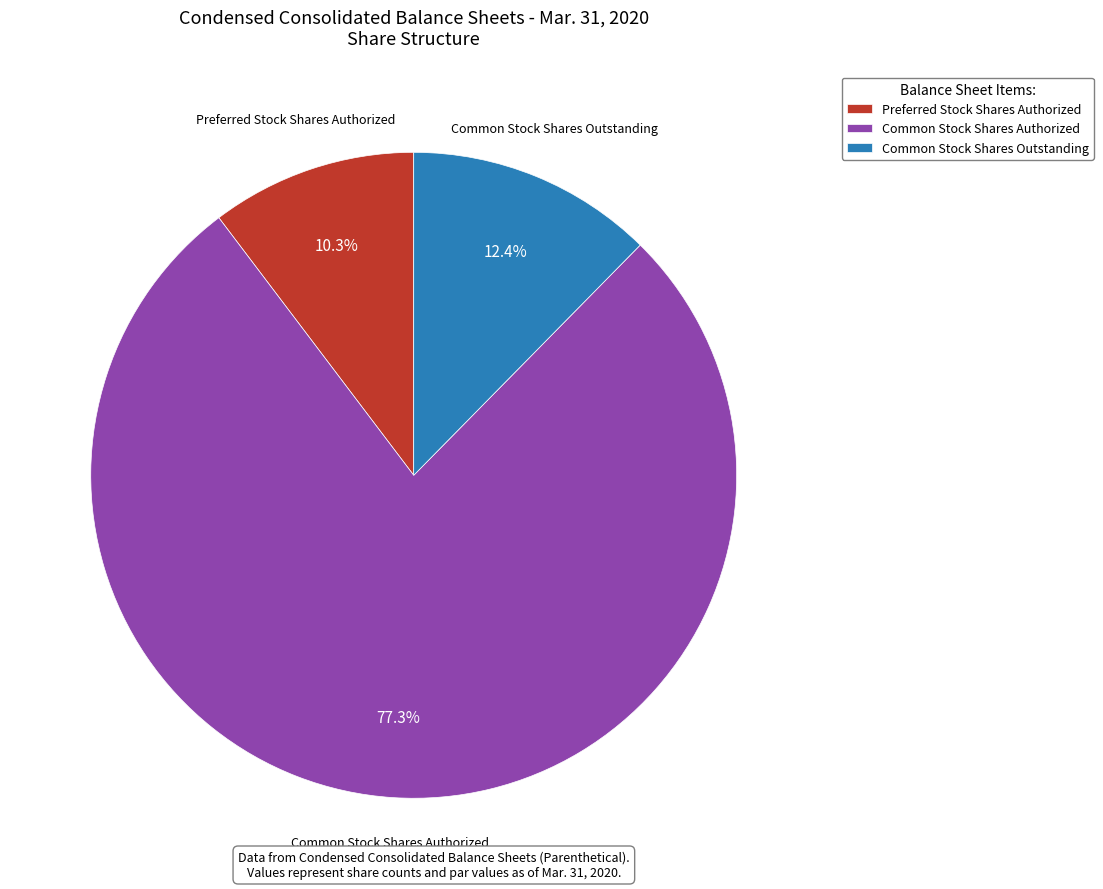

Is the sum of Common Stock Shares Authorized and Preferred Stock Shares Authorized greater than half?

Yes